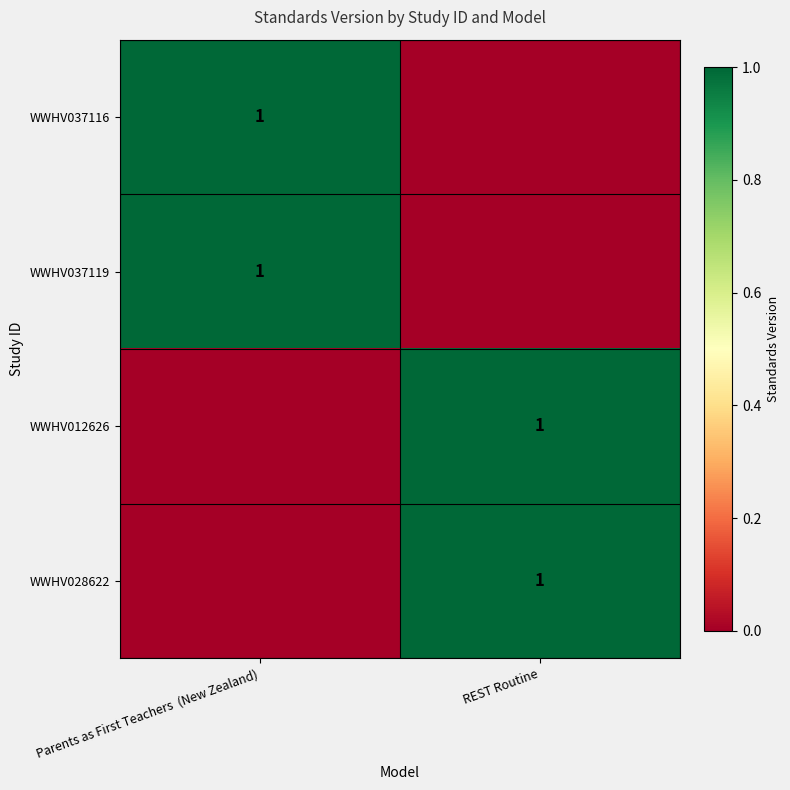

The WWHV012626 series shows 1 at REST Routine. True or false?

True